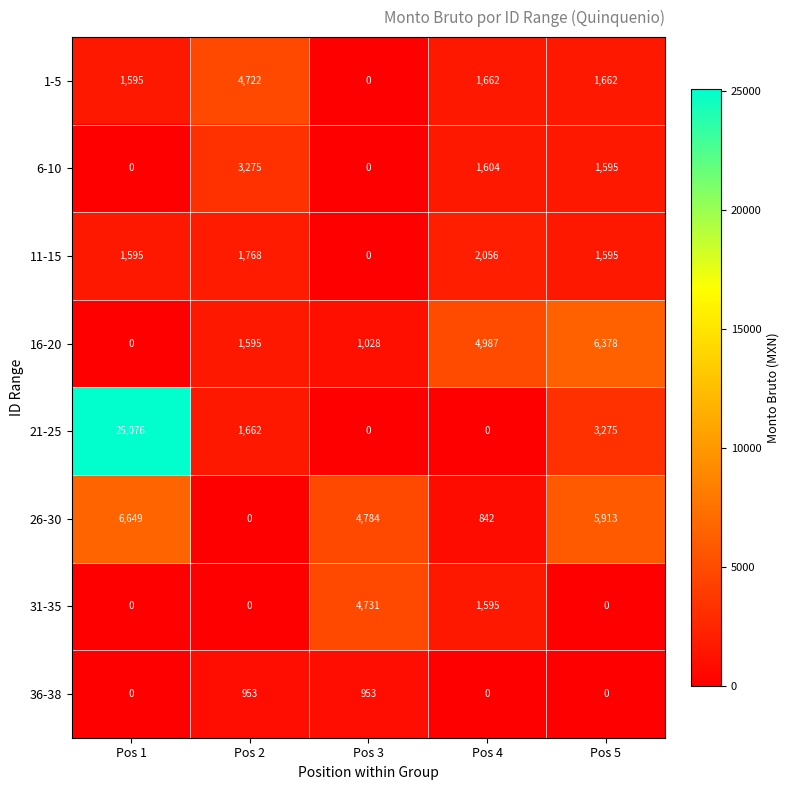

How many categories are shown in the chart?

5